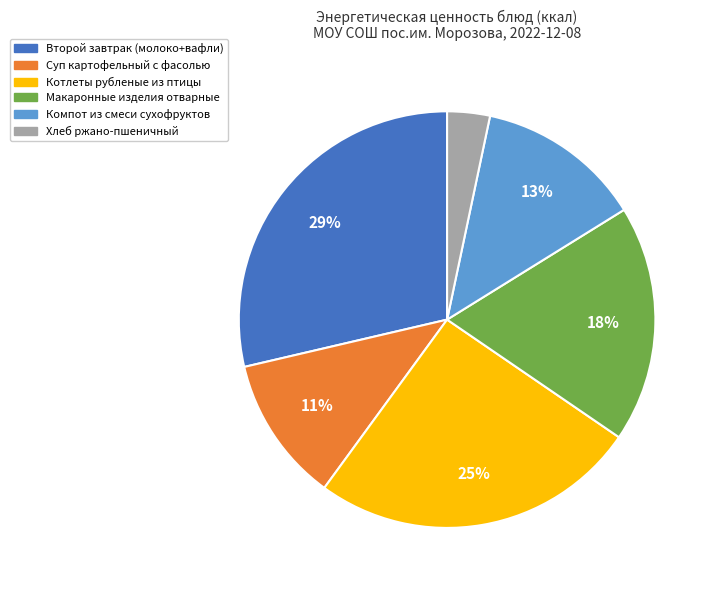

What is the largest slice in the pie chart?

Второй завтрак (молоко+вафли)